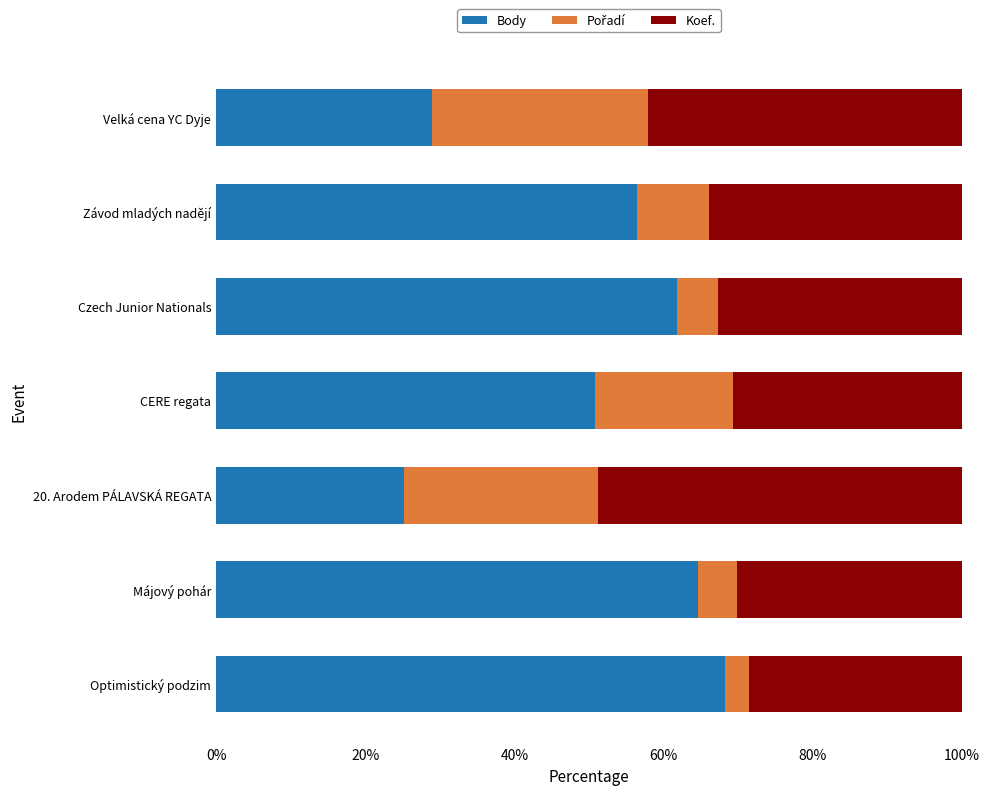

The Body series shows 68.3 at Optimistický podzim. True or false?

True